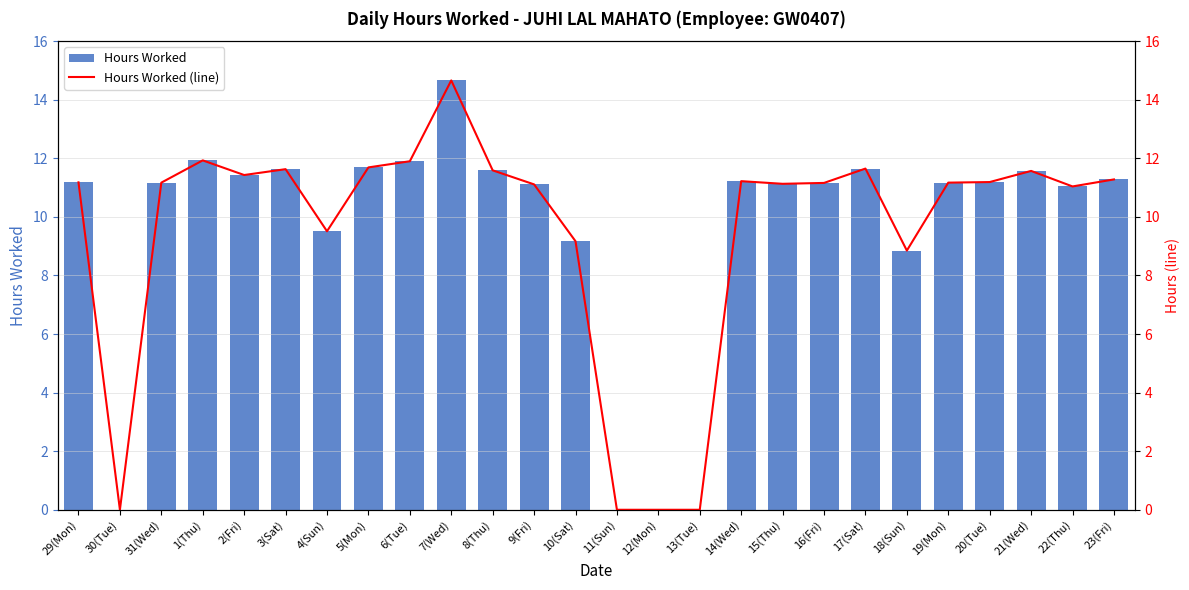

Which label corresponds to the smallest value in the chart?

30(Tue)